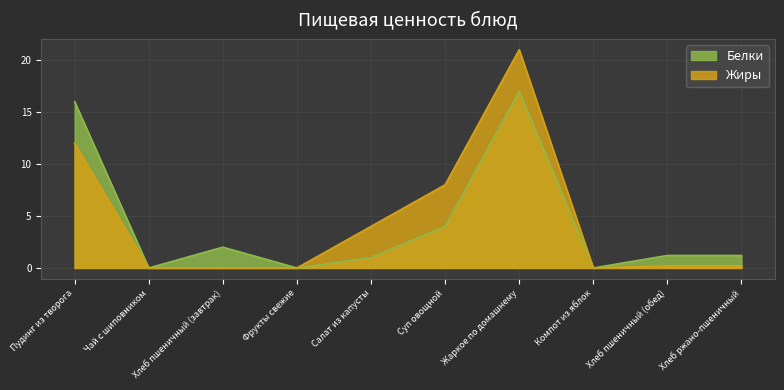

Count the number of data series in this chart.

2